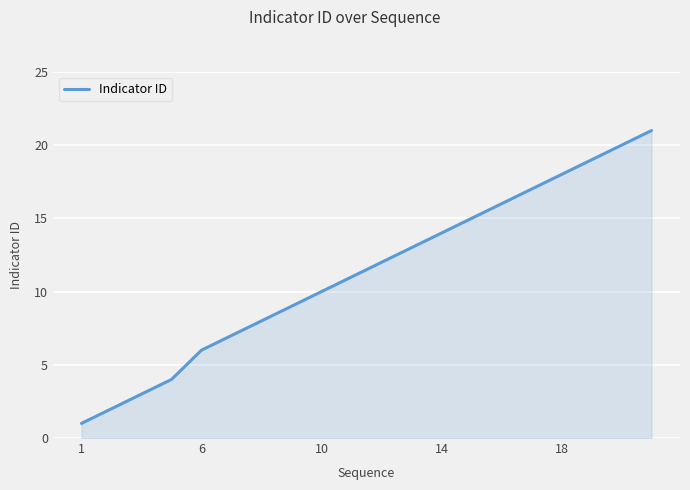

True or false: there are more than 1 points higher than both neighbors.

False